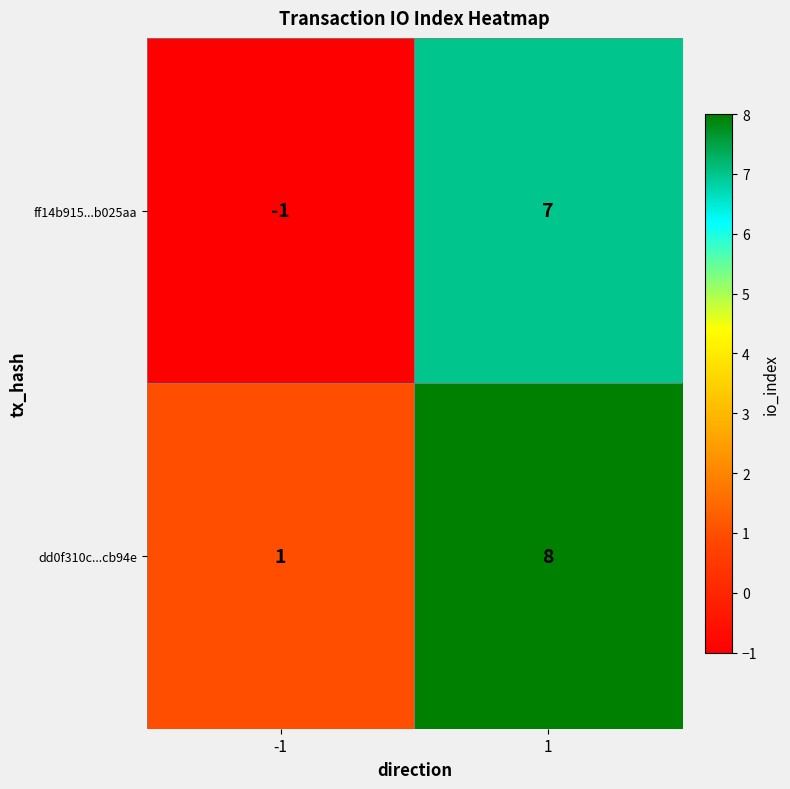

List the series in order of their peak value, lowest first.

ff14b915...b025aa, dd0f310c...cb94e